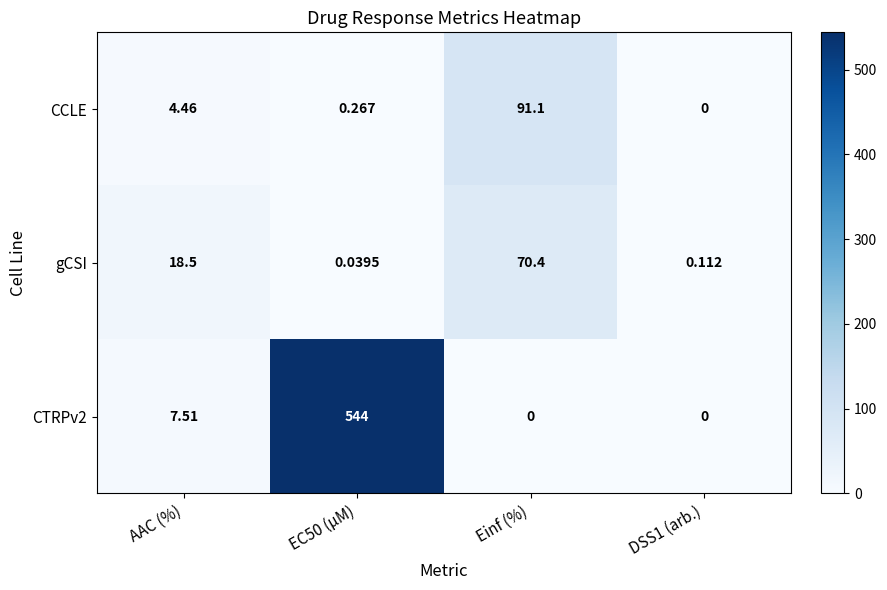

Which series has the largest total across all categories?

CTRPv2